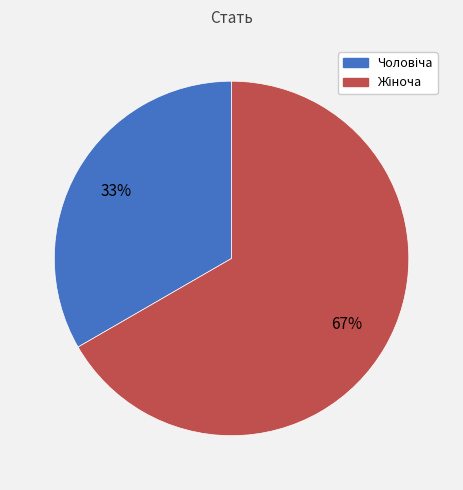

Count the number of slices in the pie.

2